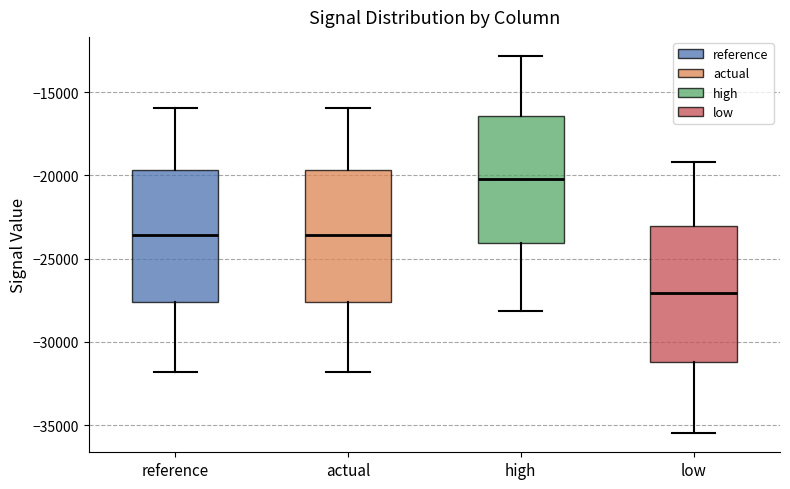

Where is the upper edge of the box for high on the y-axis? The values are not printed on the chart, so give them approximately, as read against the axis.

-16500